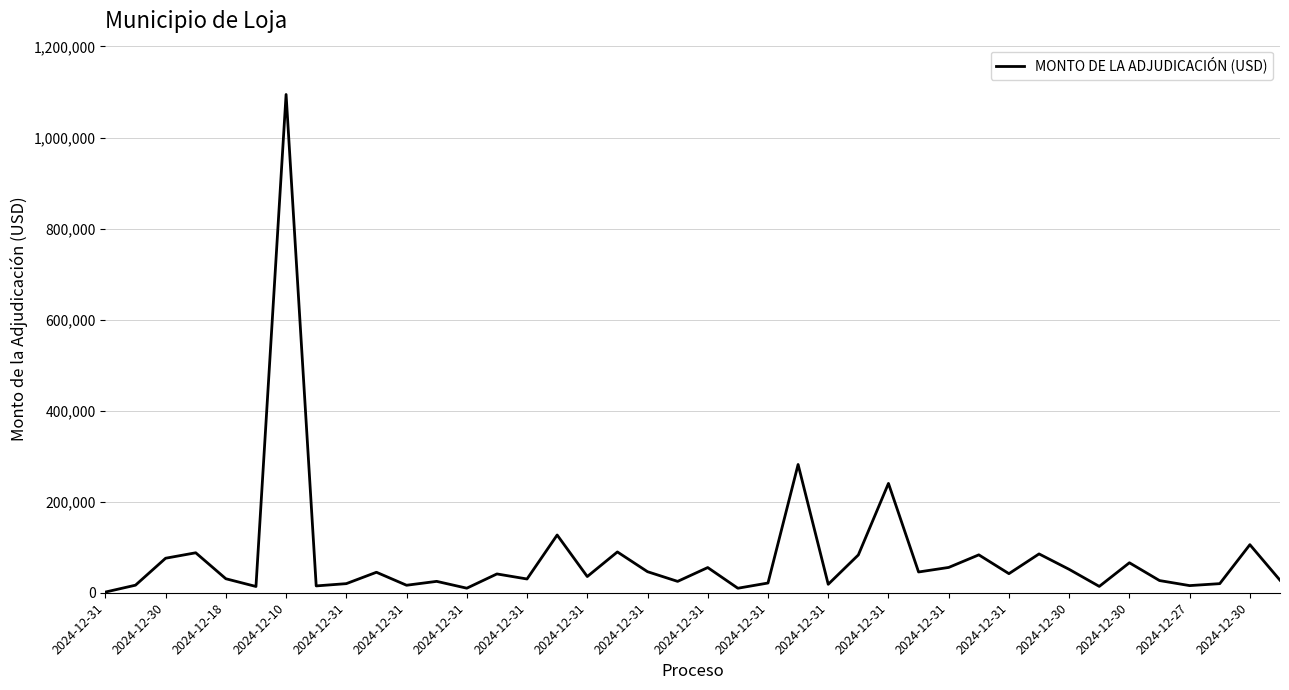

What is the maximum value shown in the chart?

1094482.5